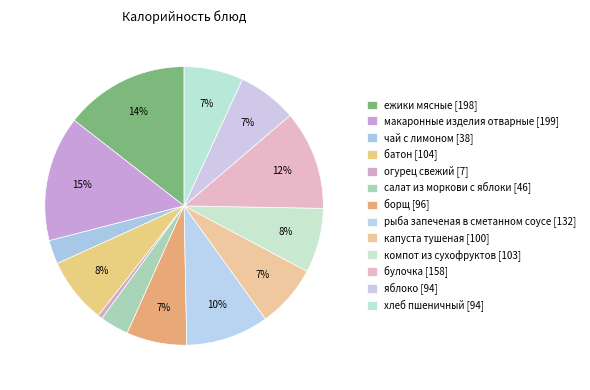

To the nearest percent, what is the combined percentage of капуста тушеная and батон?

15%